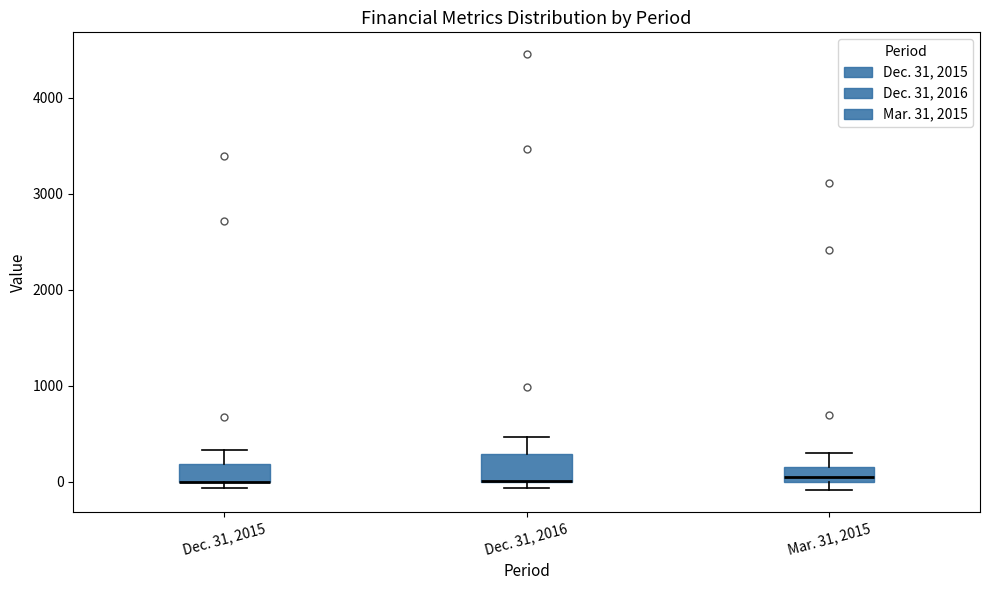

Reading left to right, read every box against the y-axis: the position of its median line, the range the box covers, and the ends of its whiskers. The values are not printed on the chart, so give them approximately, as read against the axis.

Dec. 31, 2015: median 0 (drawn on the box's lower edge), box 0 to 200, whiskers -100 to 300
Dec. 31, 2016: median 0 (drawn on the box's lower edge), box 0 to 300, whiskers -100 to 500
Mar. 31, 2015: median 0 (just above the box's lower edge), box 0 to 200, whiskers -100 to 300